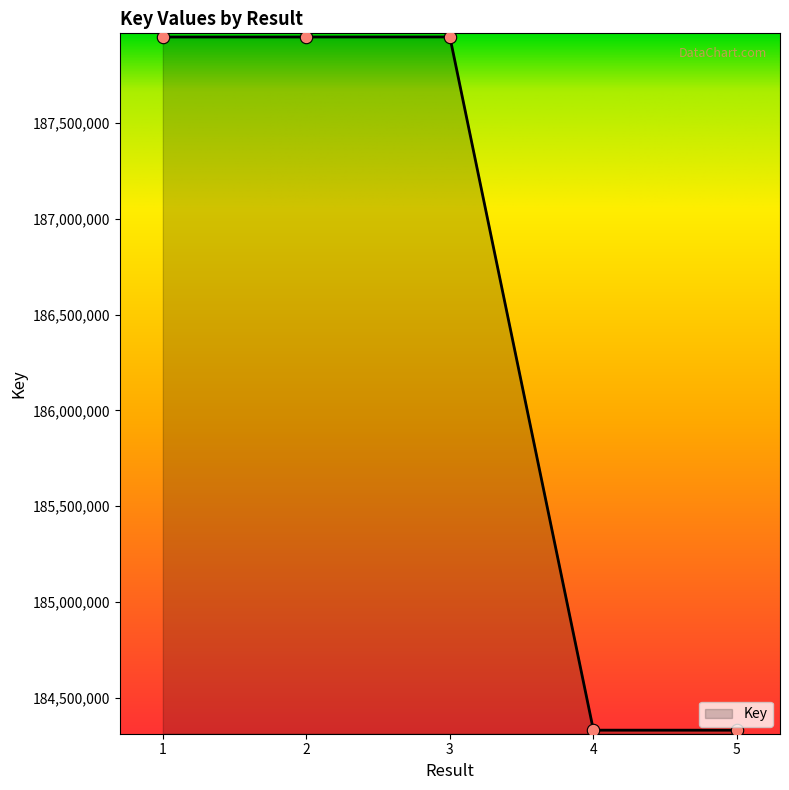

Between 2 and 4, which is larger?

2